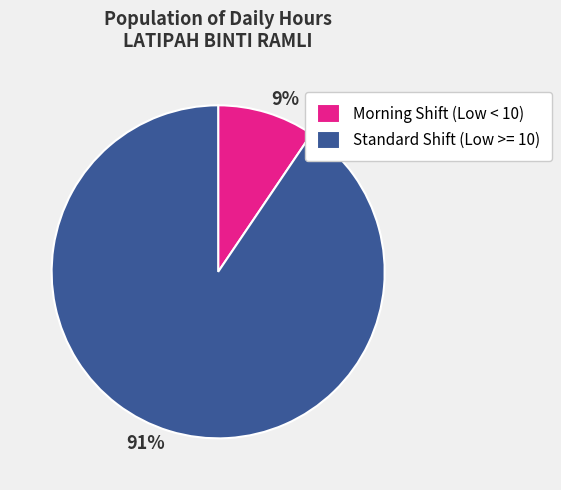

Is there a majority slice in this chart?

Yes